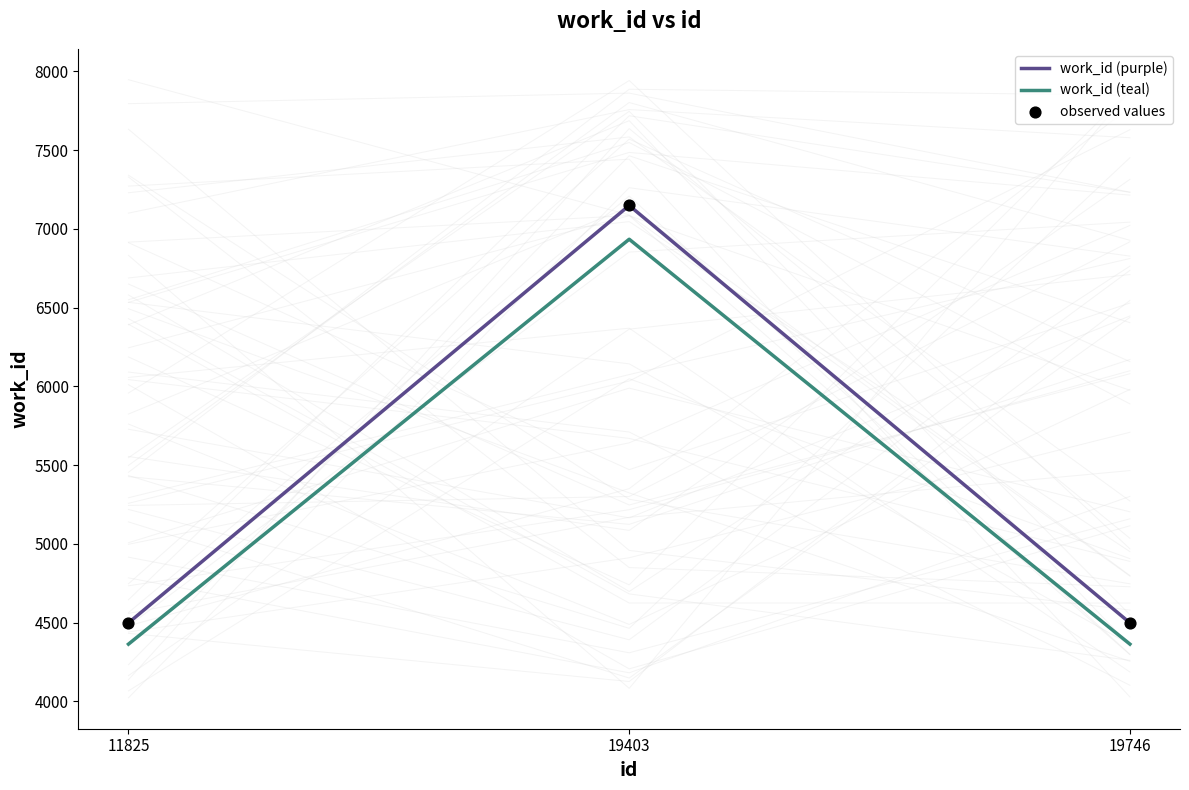

What are all the series names shown in the legend?

work_id (purple), work_id (teal), observed values